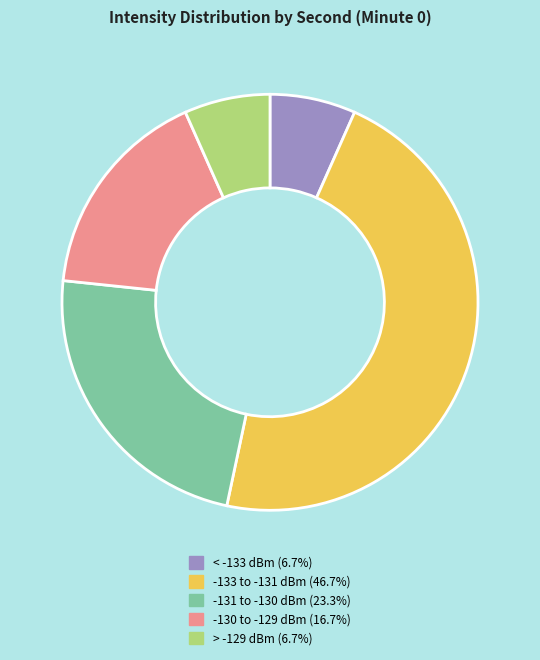

Does any single category account for the majority?

No